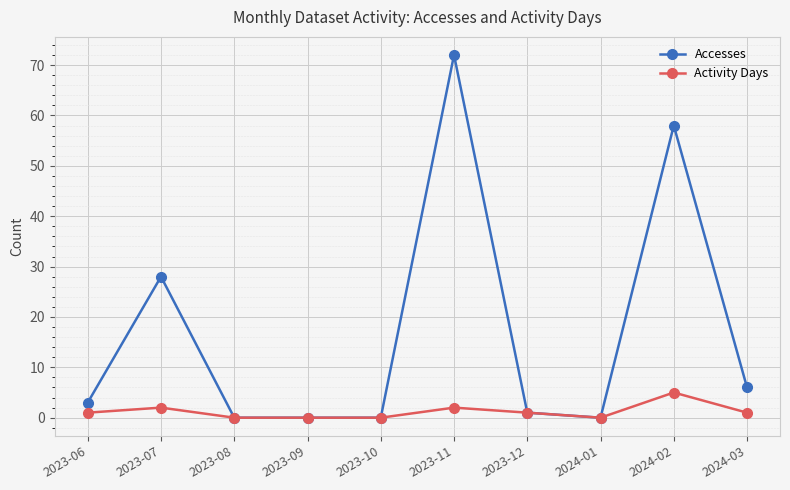

True or false: Accesses has more than 1 points higher than both neighbors.

True